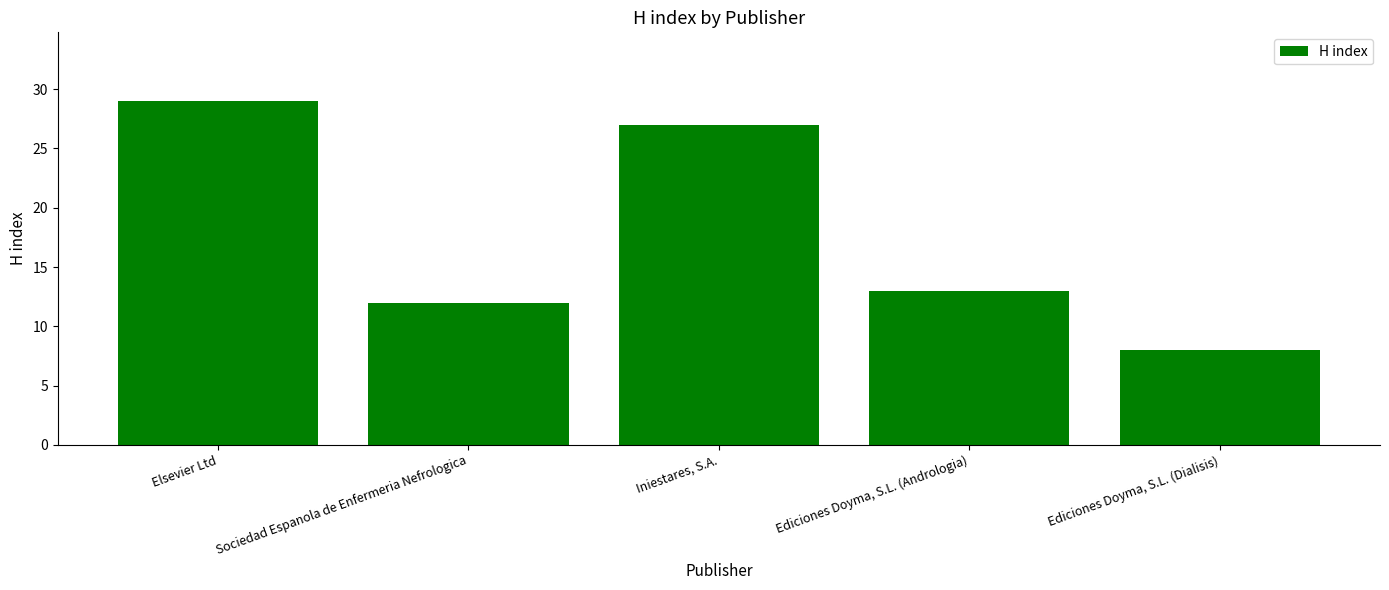

What is the difference between the values at Ediciones Doyma, S.L. (Dialisis) and Sociedad Espanola de Enfermeria Nefrologica?

4